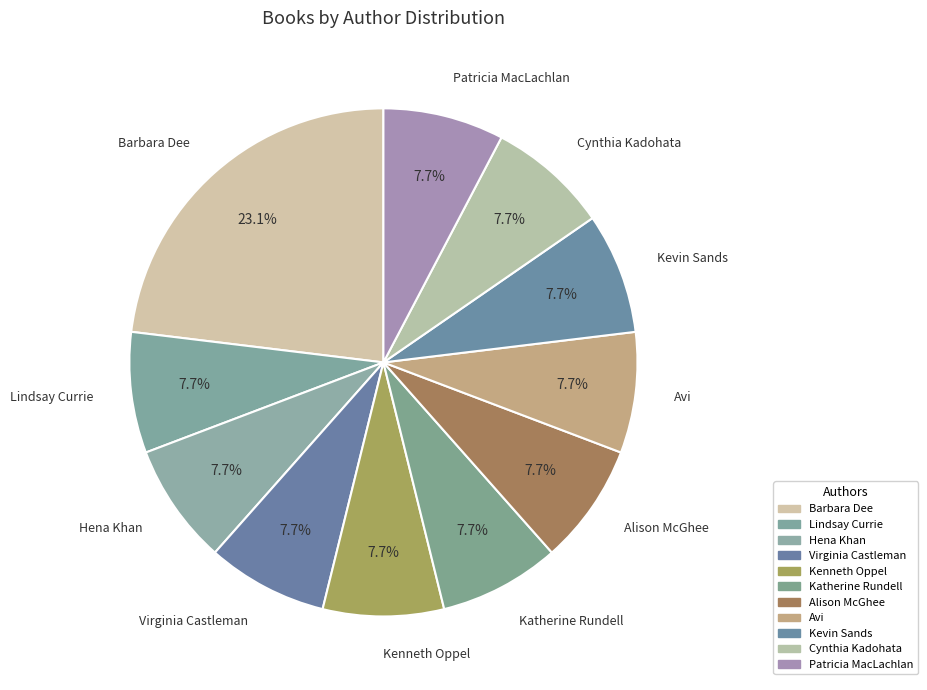

How many slices are in this pie chart?

11